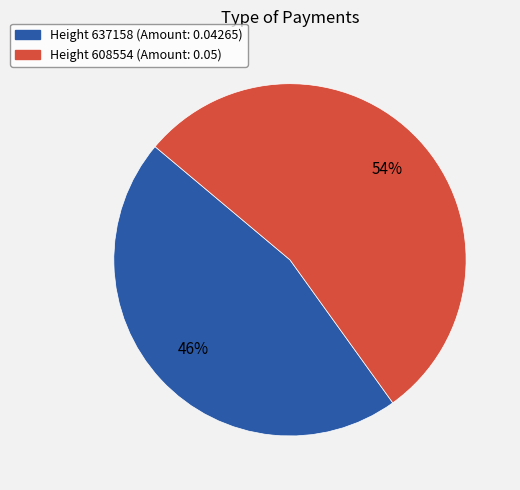

To the nearest percent, what is the average slice percentage?

50%